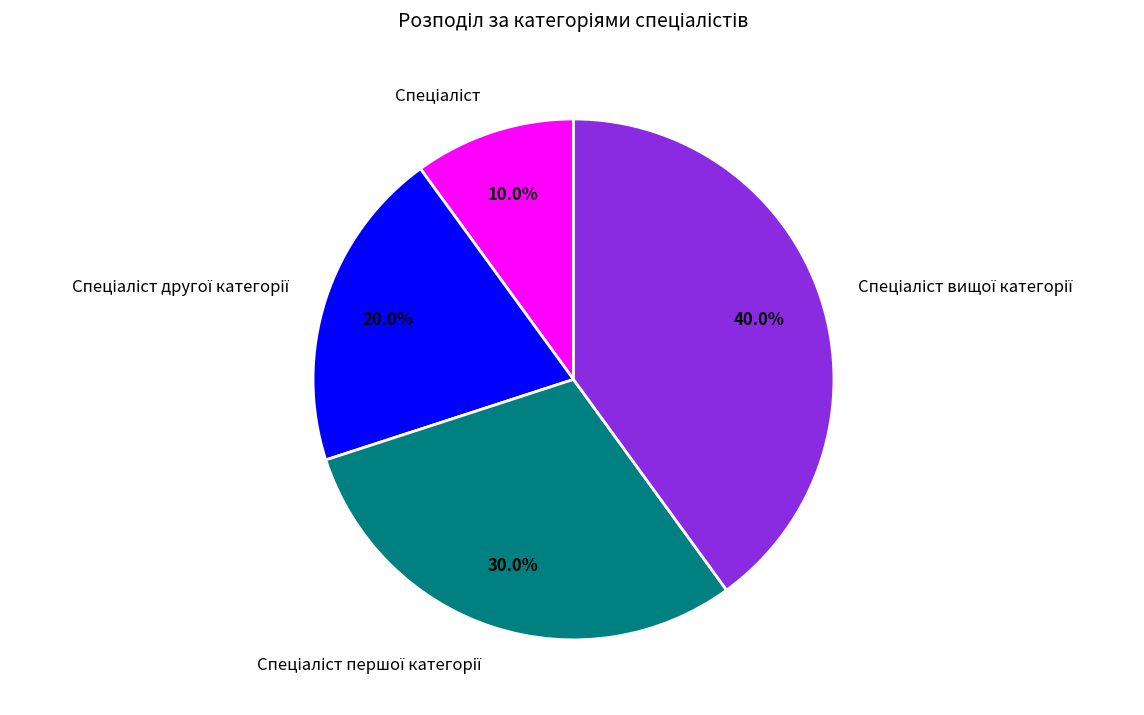

Is there a majority slice in this chart?

No